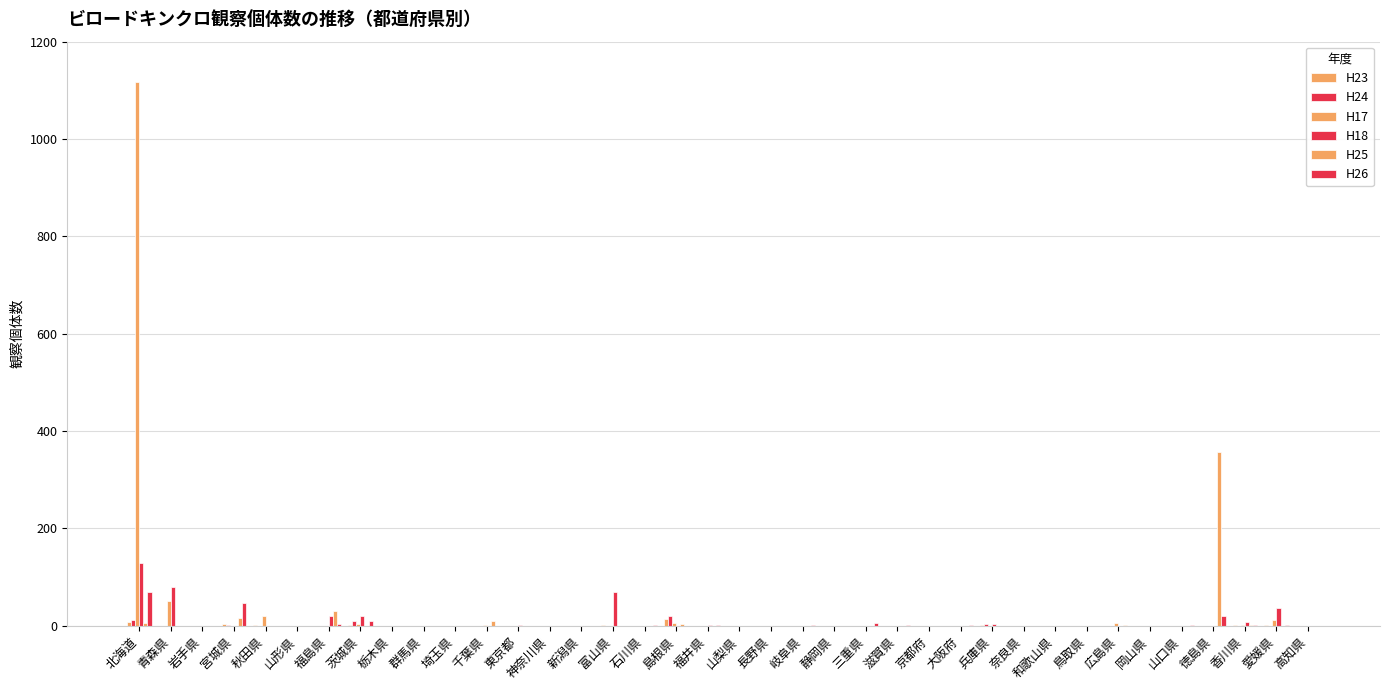

At which label is H25 closest to 178?

福島県